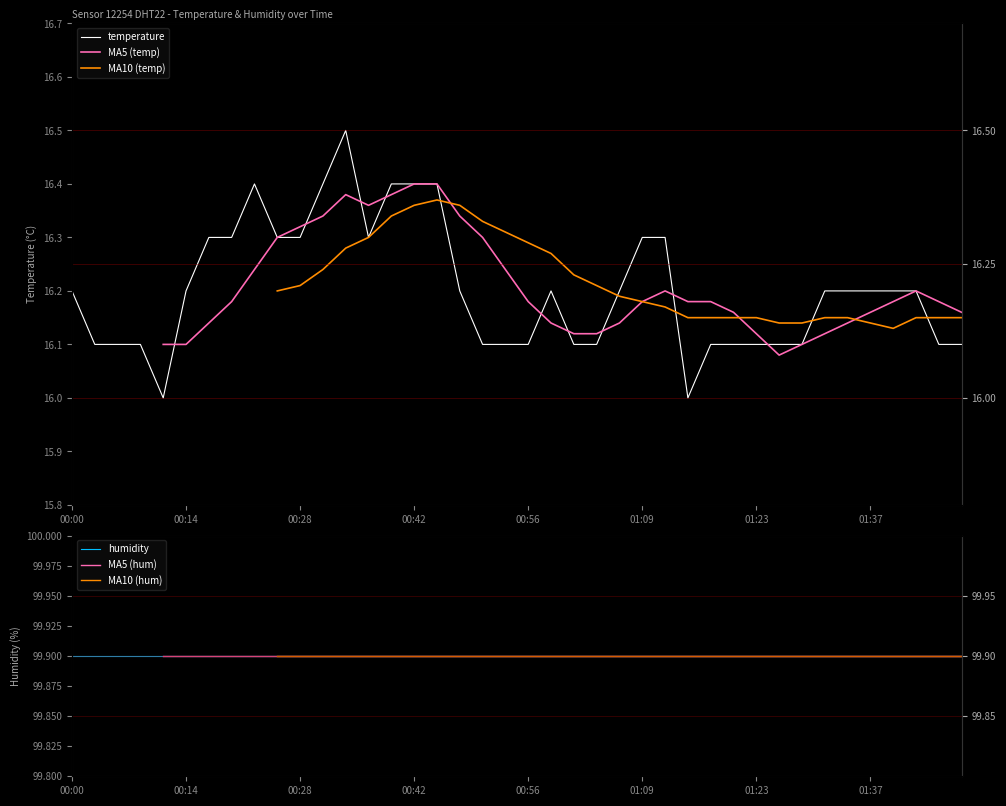

What is the difference between the second highest and second lowest values?

0.4